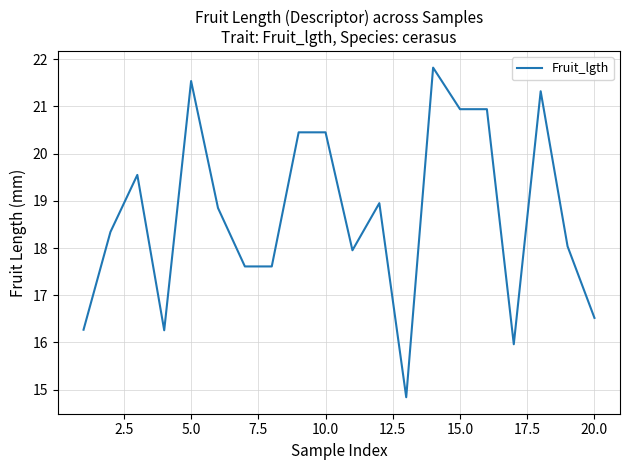

What is the difference between the maximum and minimum values?

7.0